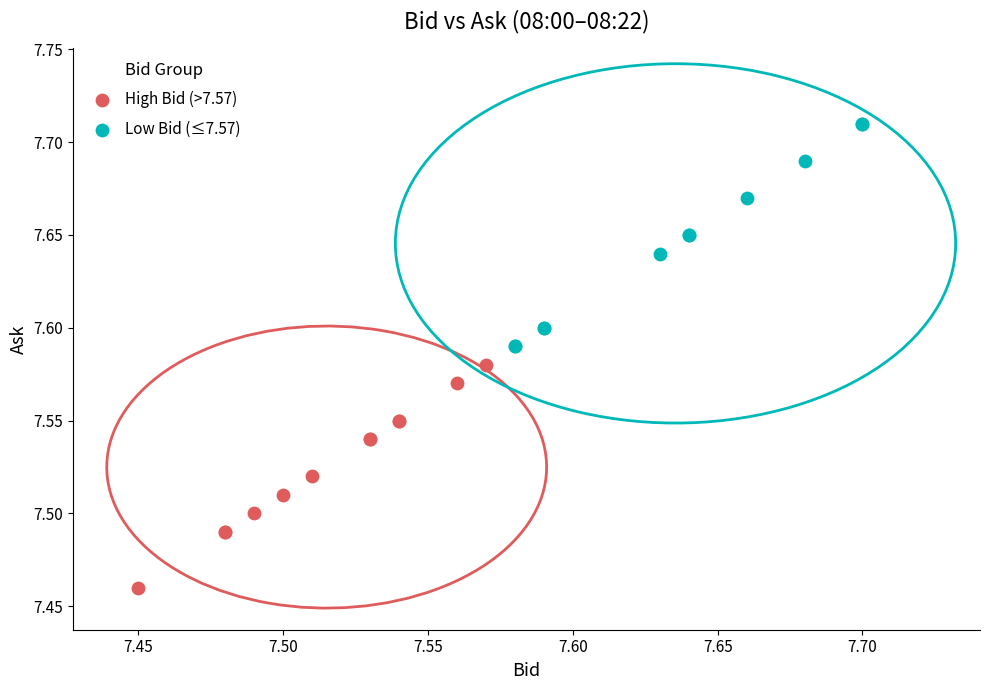

What are all the series names shown in the legend?

High Bid (>7.57), Low Bid (≤7.57)